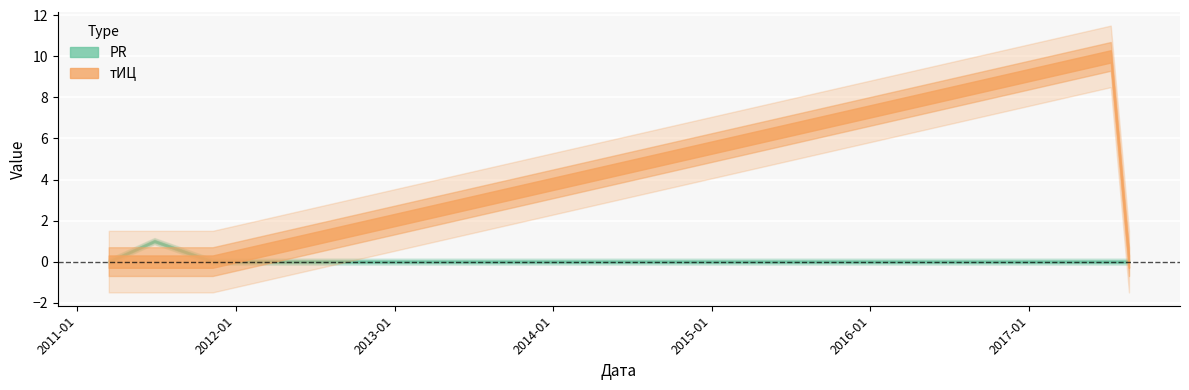

True or false: тИЦ has more than 0 interior local peaks.

True